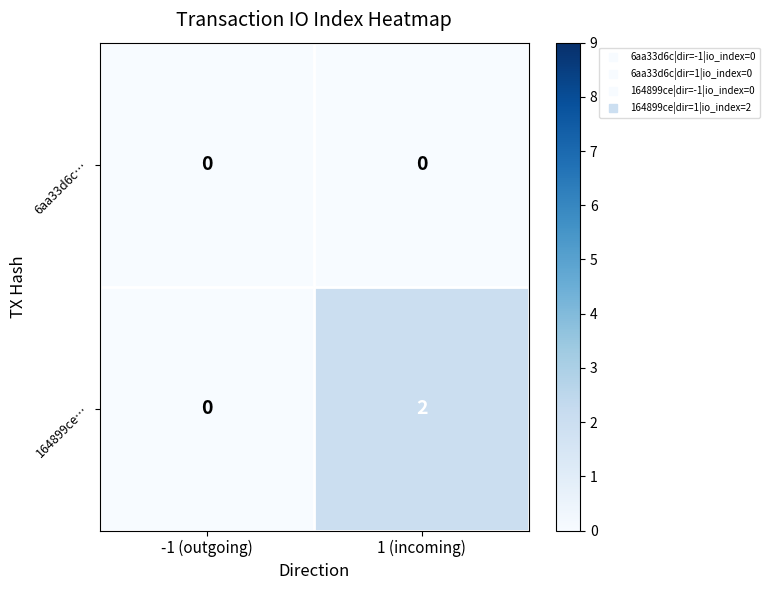

Which series has the largest total across all categories?

164899ce…